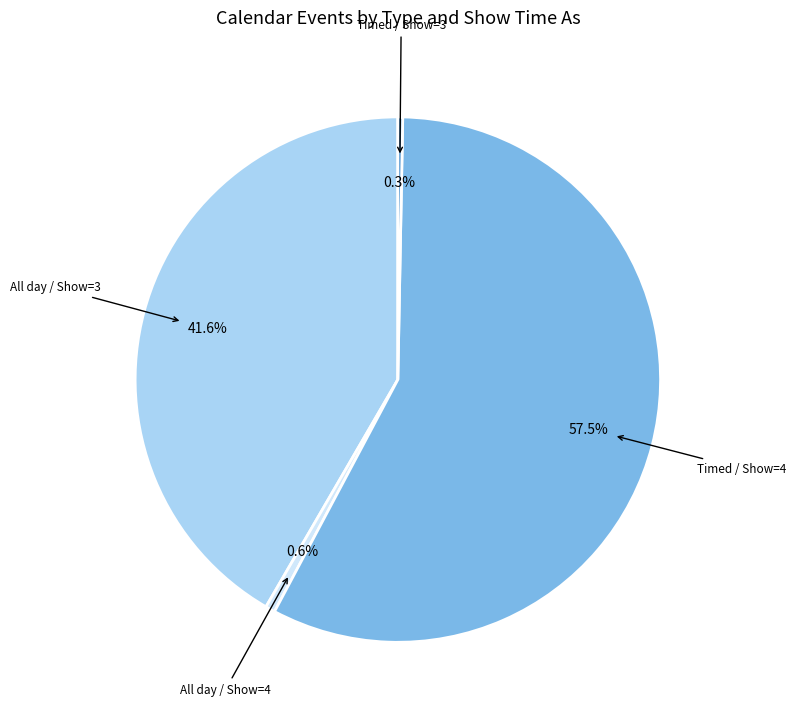

Count the number of slices in the pie.

4